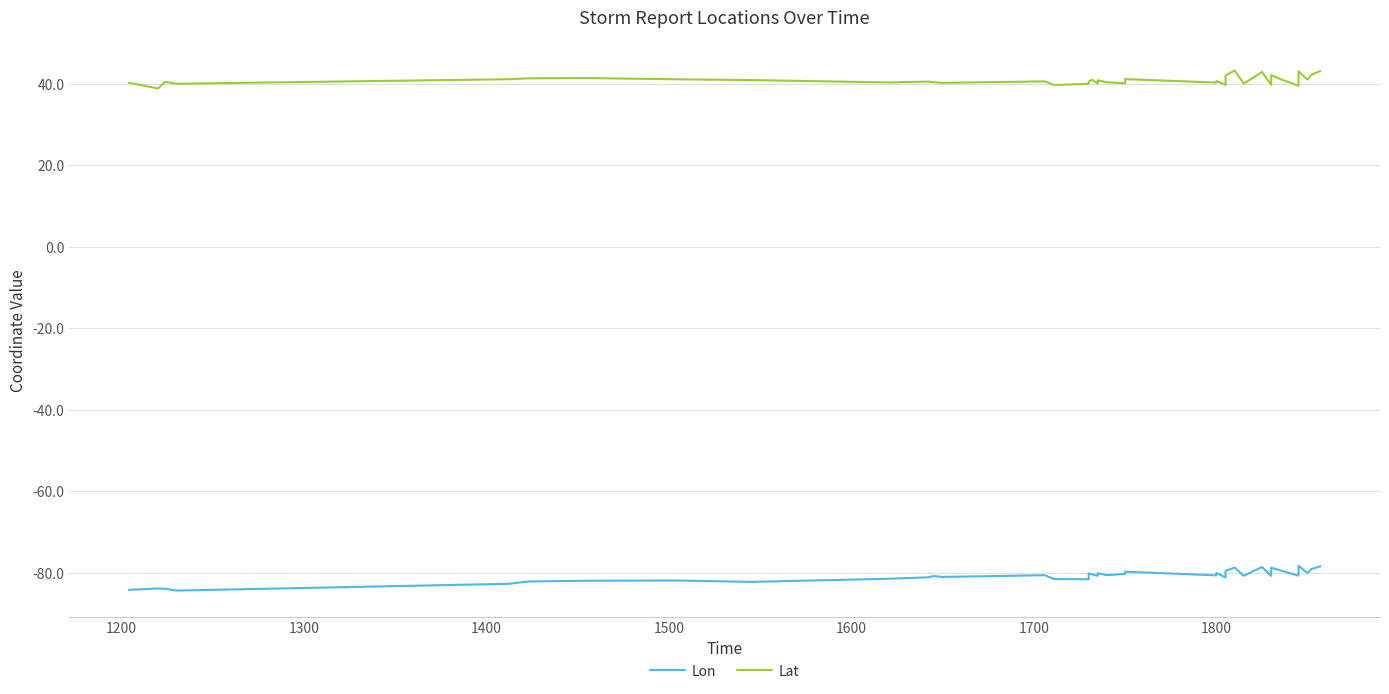

What is the lowest value of the Lat series?

38.9